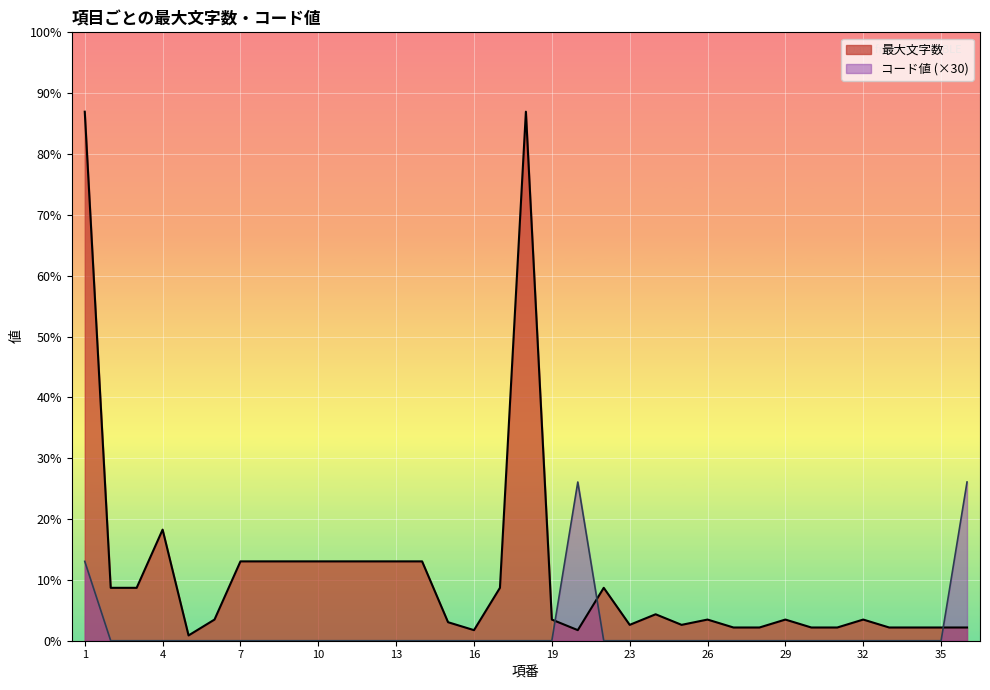

What is the maximum value for コード値?

60